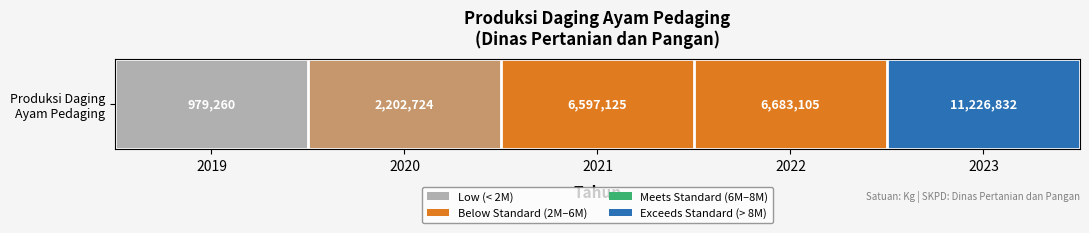

Reading right to left, list all the values displayed in this chart.

2023=11226832	2022=6683105	2021=6597125	2020=2202724	2019=979260